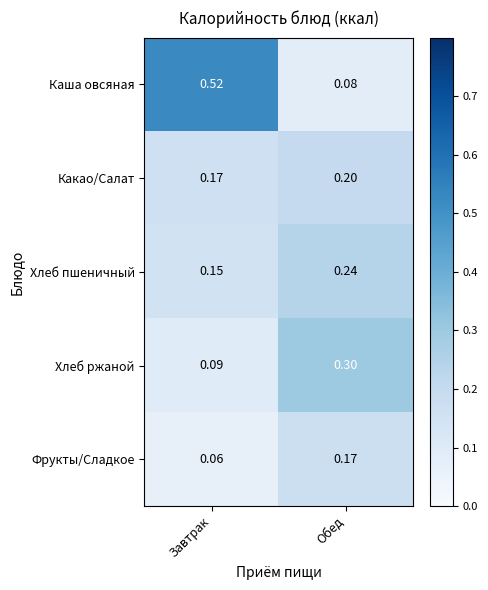

Is the value of Фрукты/Сладкое at Завтрак greater than the value of Какао/Салат at Обед?

No